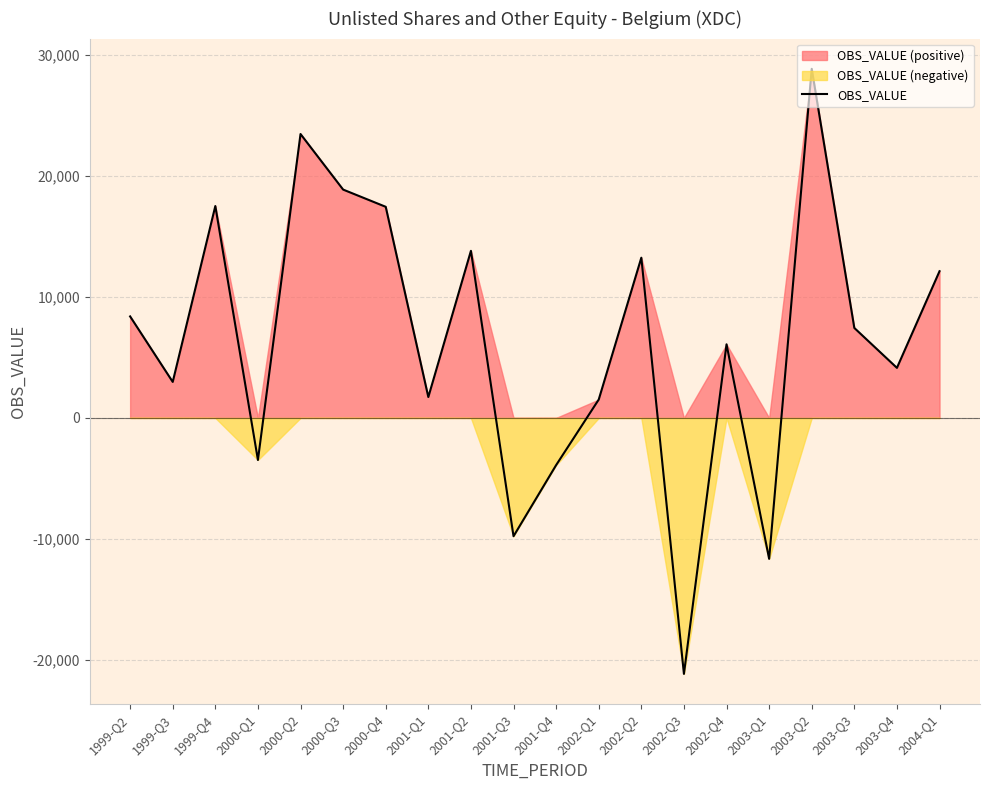

What is the label of the 3rd point from the right?

2003-Q3